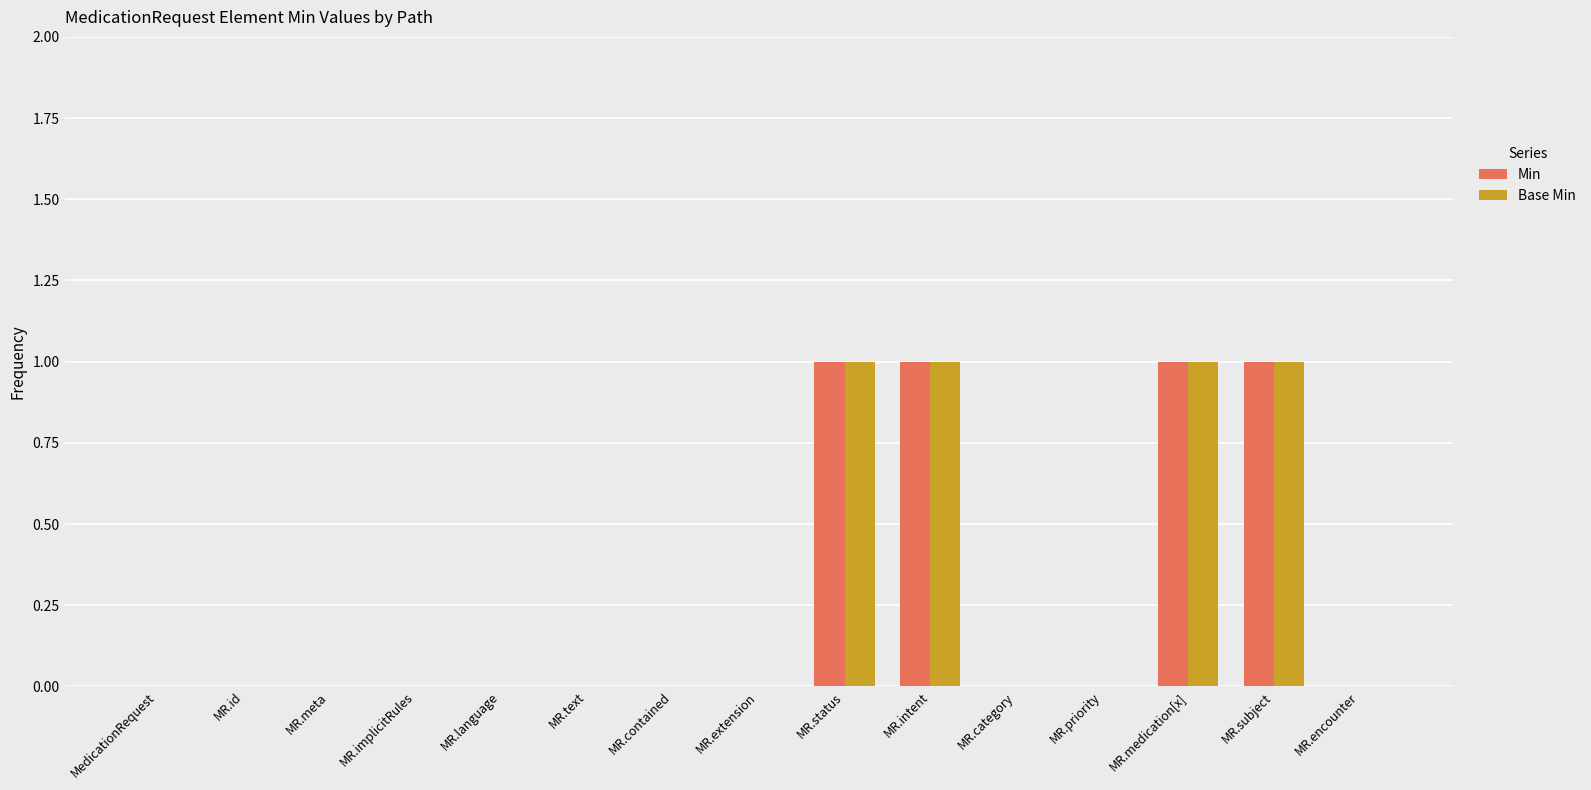

The value of Min at MR.category is -1. True or false?

False